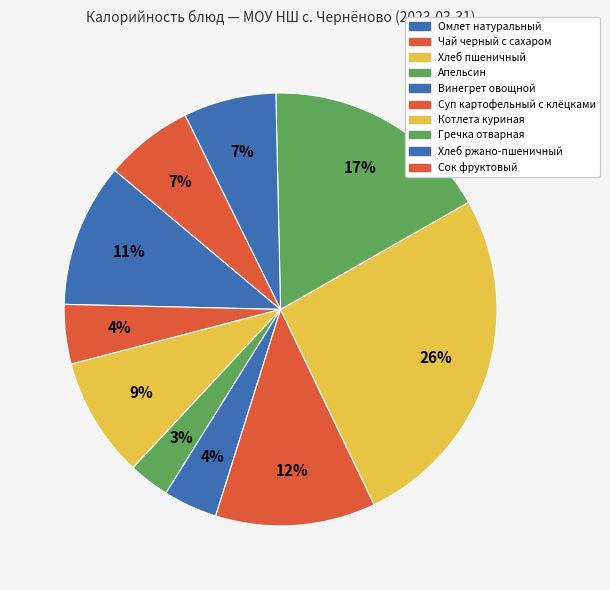

How many segments does this pie chart have?

10